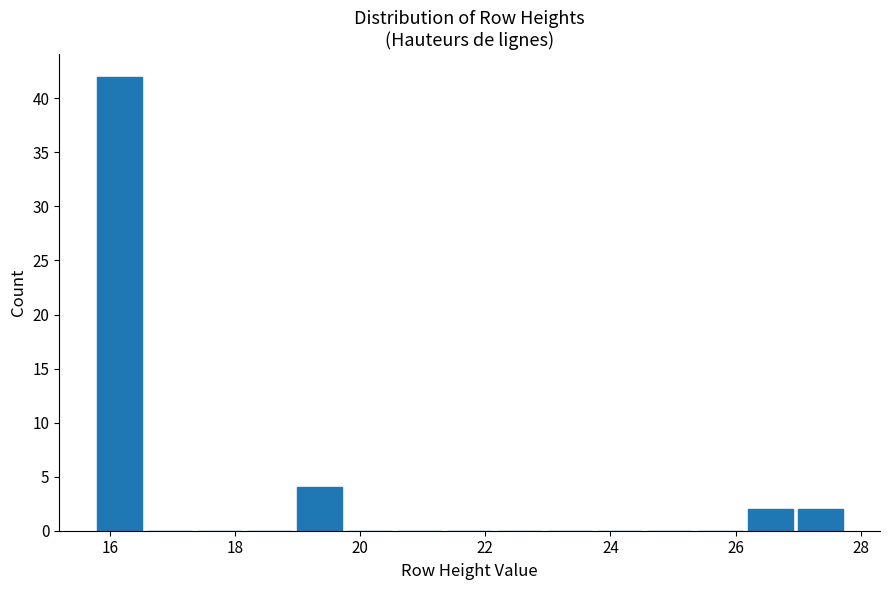

What is the height of the bar covering 18.95 to 19.75 on the x-axis? Neither the bar edges nor the heights are printed on the chart, so give them approximately, as read against the axes.

4